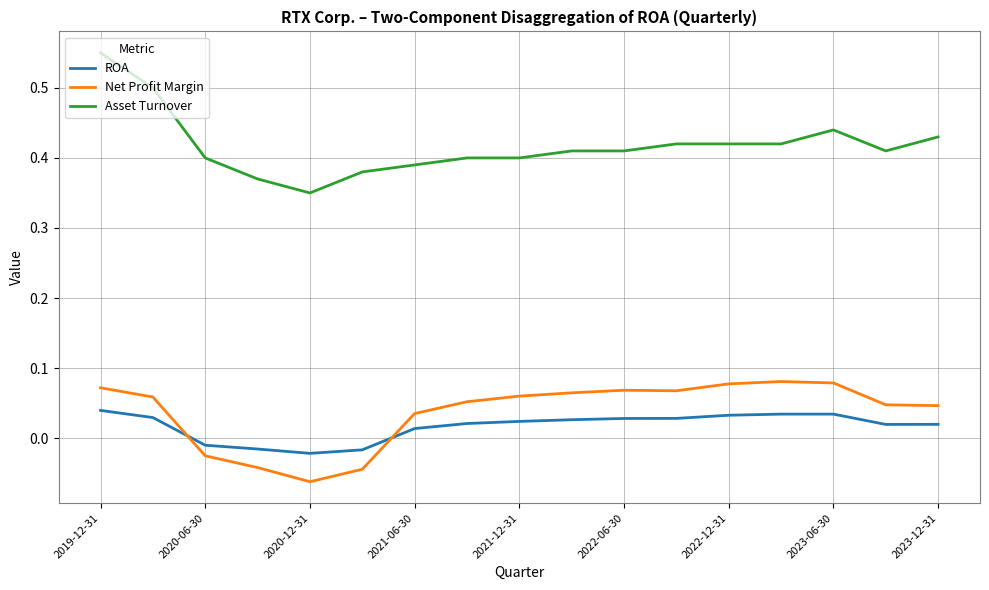

True or false: Asset Turnover and ROA intersect in this chart.

False